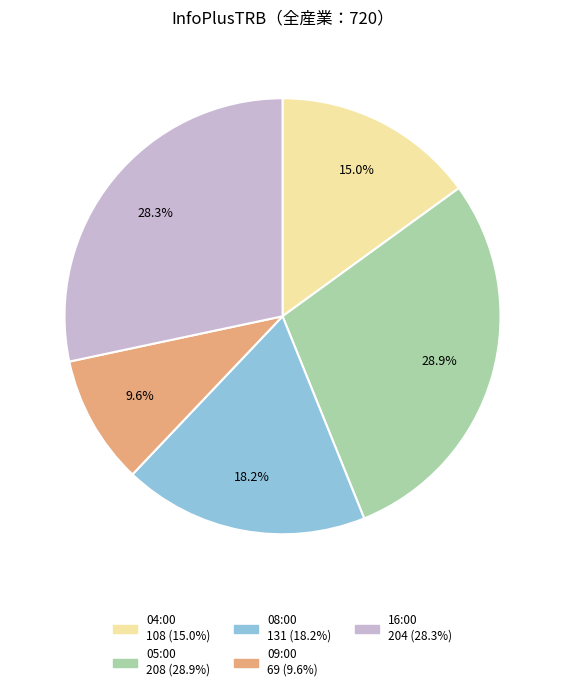

To the nearest percent, what percentage of the pie is 09:00?

10%